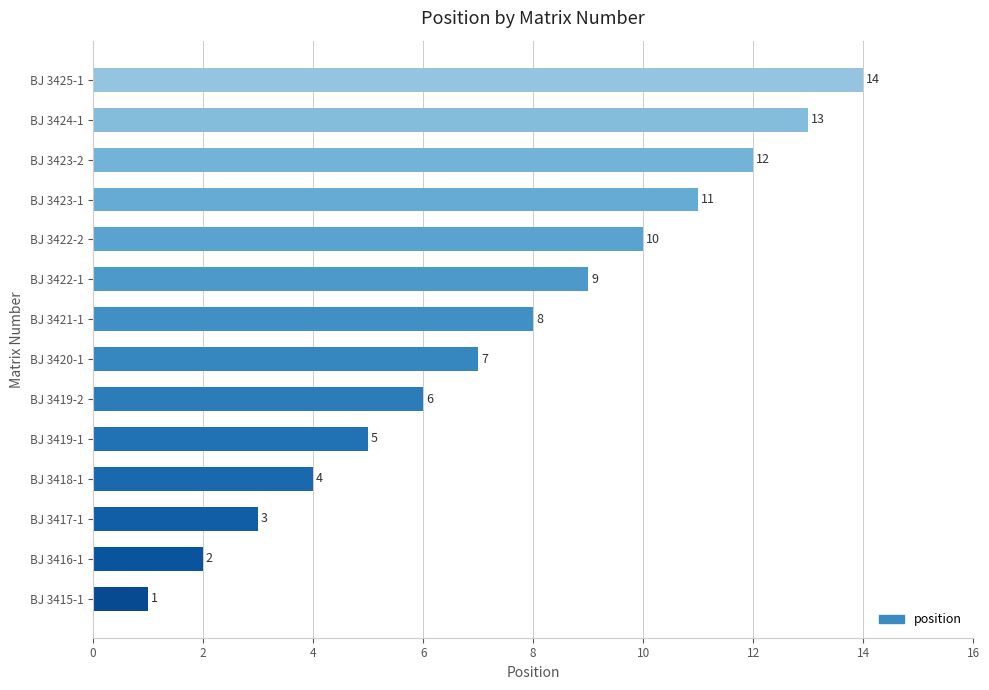

How many bars are there in total?

14